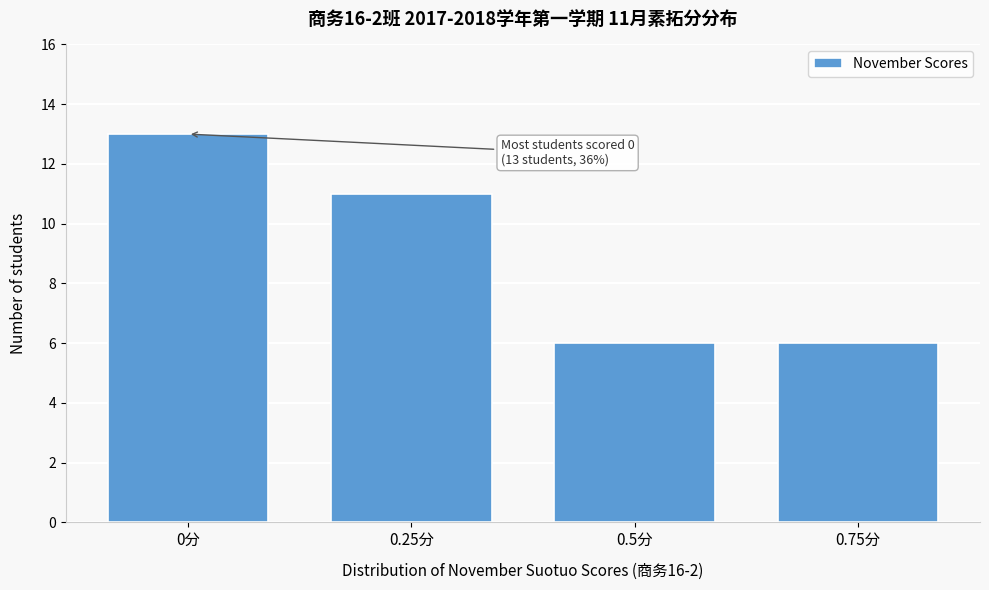

Reading right to left, extract all data points from this chart.

0.75分=6	0.5分=6	0.25分=11	0分=13